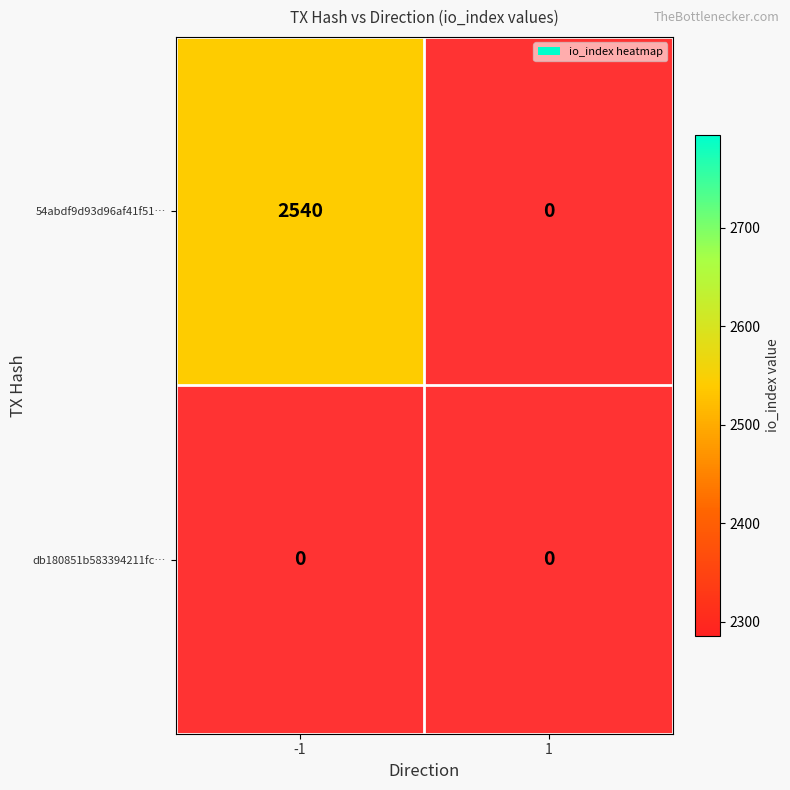

What is the difference between the maximum and minimum values in the 54abdf9d93d96af41f512b1b1b92234808948de series?

2540